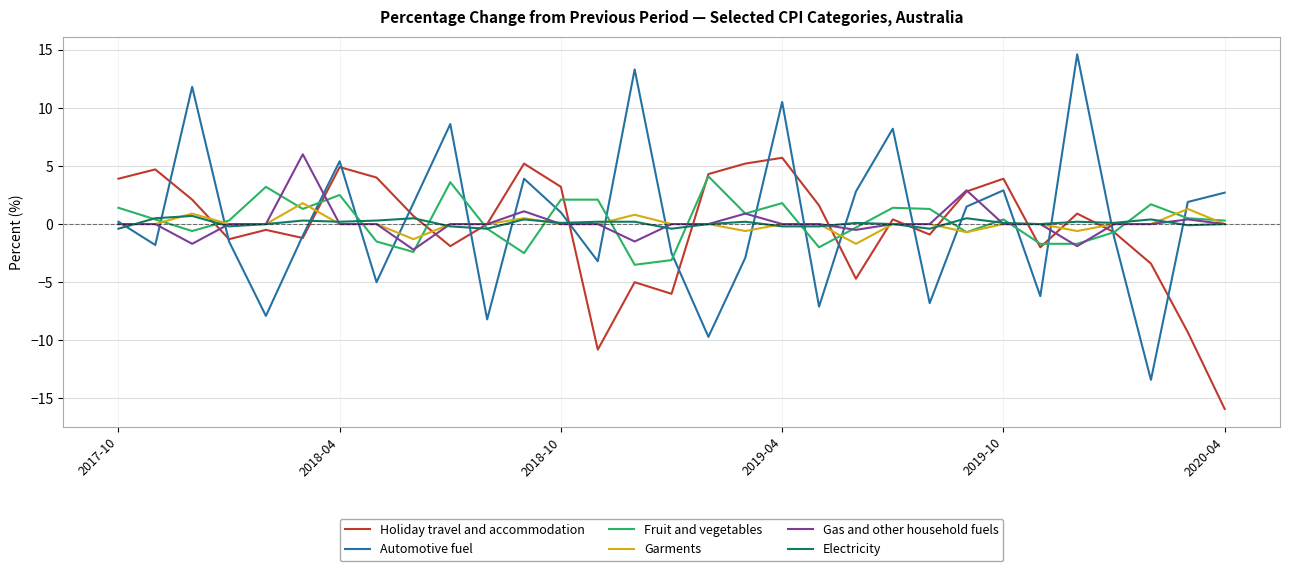

What is the smallest value displayed?

-15.9